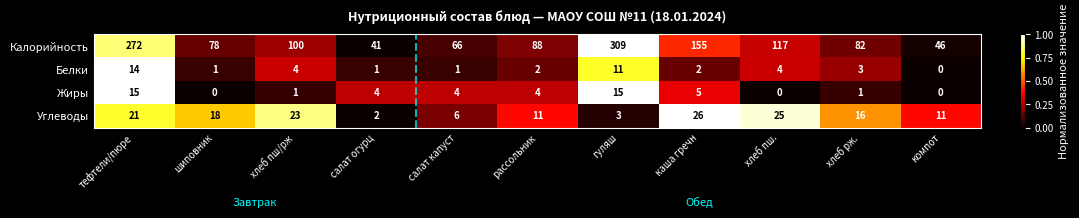

What is the average value of the Жиры series?

4